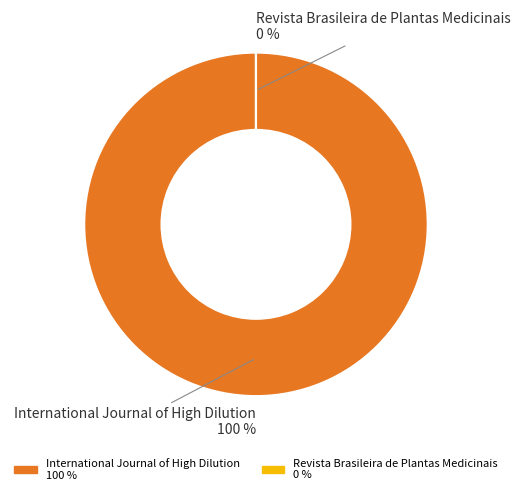

Which slice is the largest?

International Journal of High Dilution